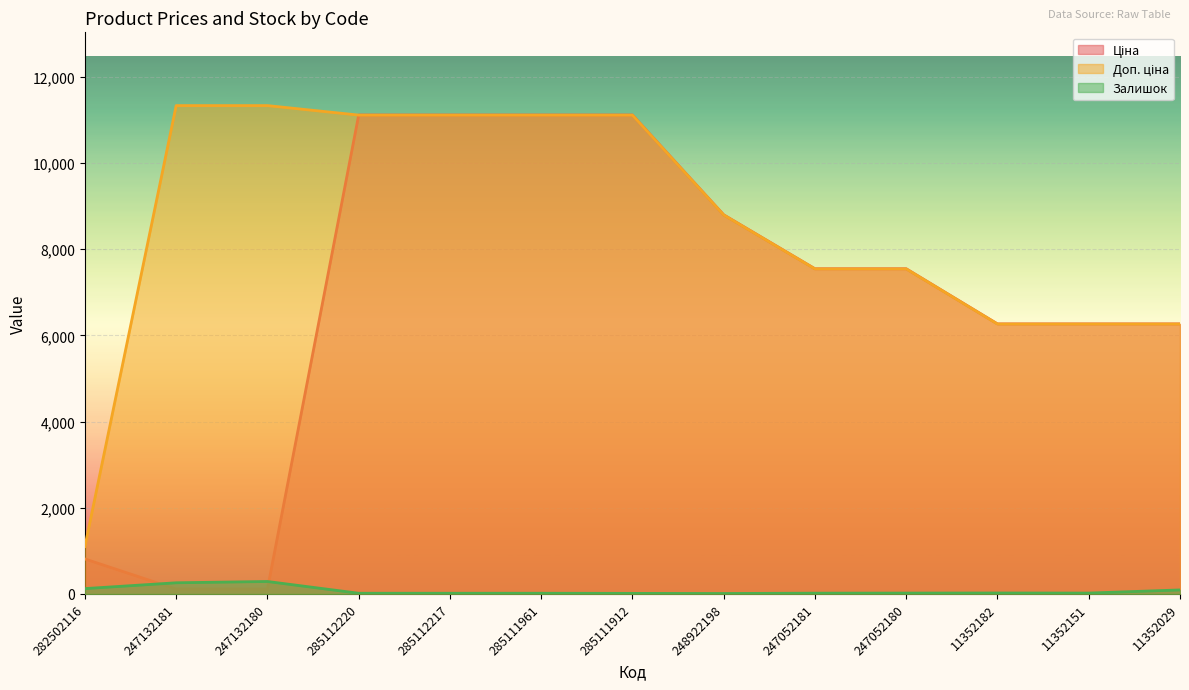

Between 11352182 and 247132181, which is larger?

11352182